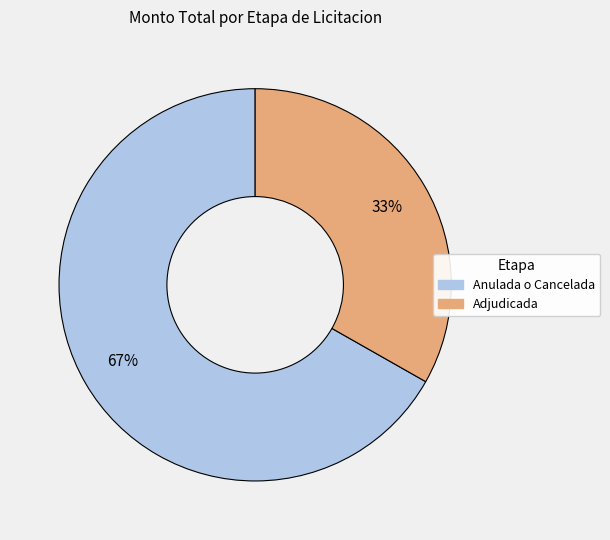

Combined, do Adjudicada and Anulada o Cancelada account for over 50%?

Yes